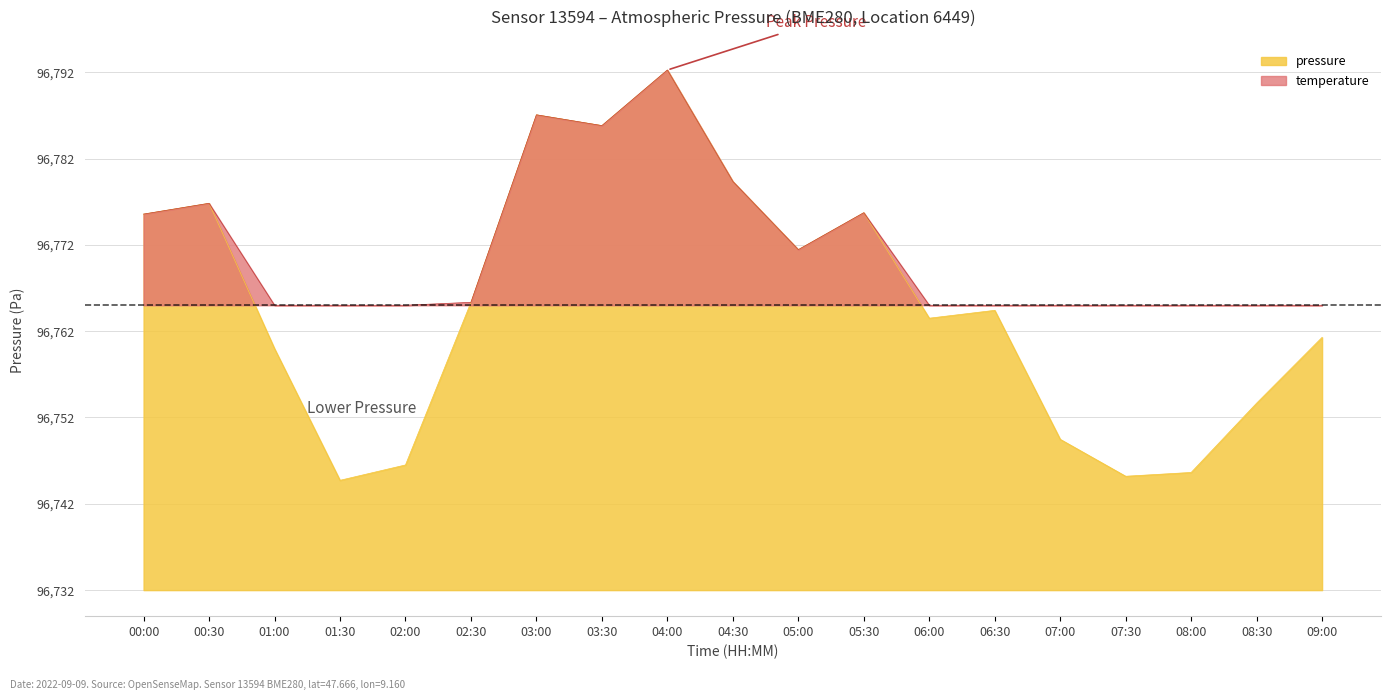

The value at 07:00 is 29.2. True or false?

False